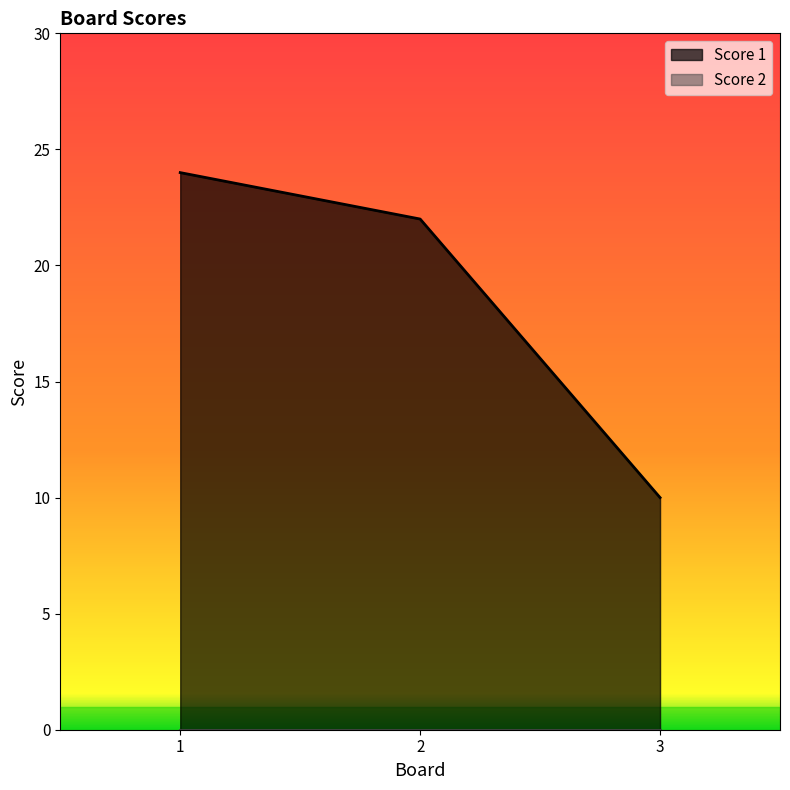

Which label corresponds to the smallest value in the chart?

3